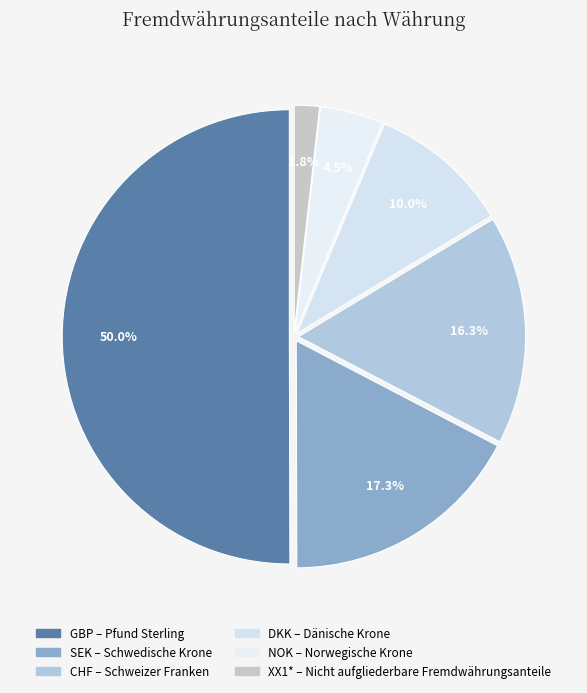

Which has a higher value, XX1* or GBP?

GBP